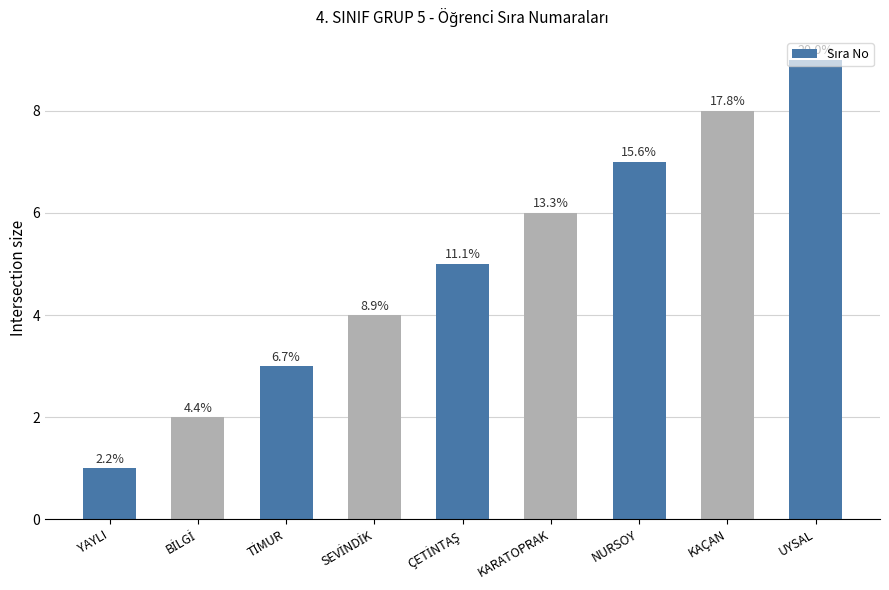

Are the bars horizontal?

No